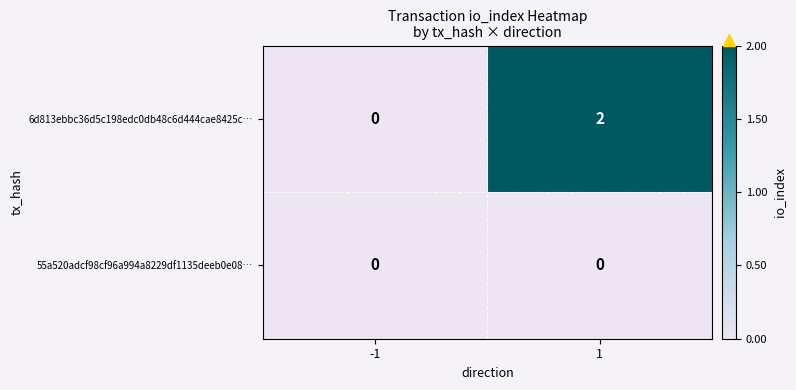

Rank the series by their maximum value, from lowest to highest.

55a520adcf98cf96a994a8229df1135deeb0e08…, 6d813ebbc36d5c198edc0db48c6d444cae8425c…